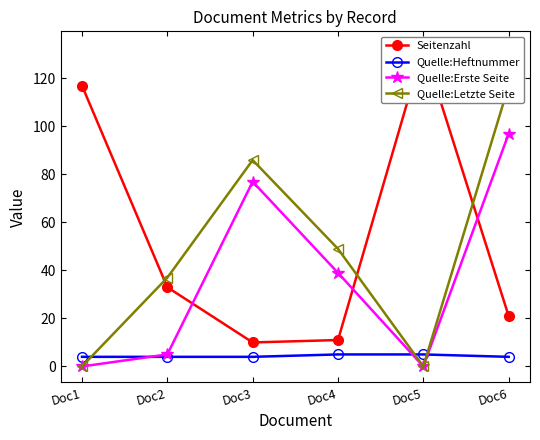

At which label is Quelle:Erste Seite closest to 48?

Doc4